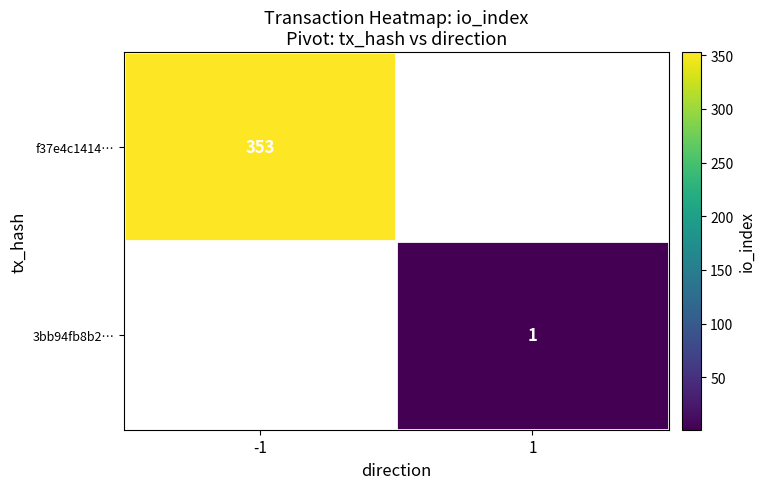

Is it true that f37e4c1414… equals 176.6 at -1?

False